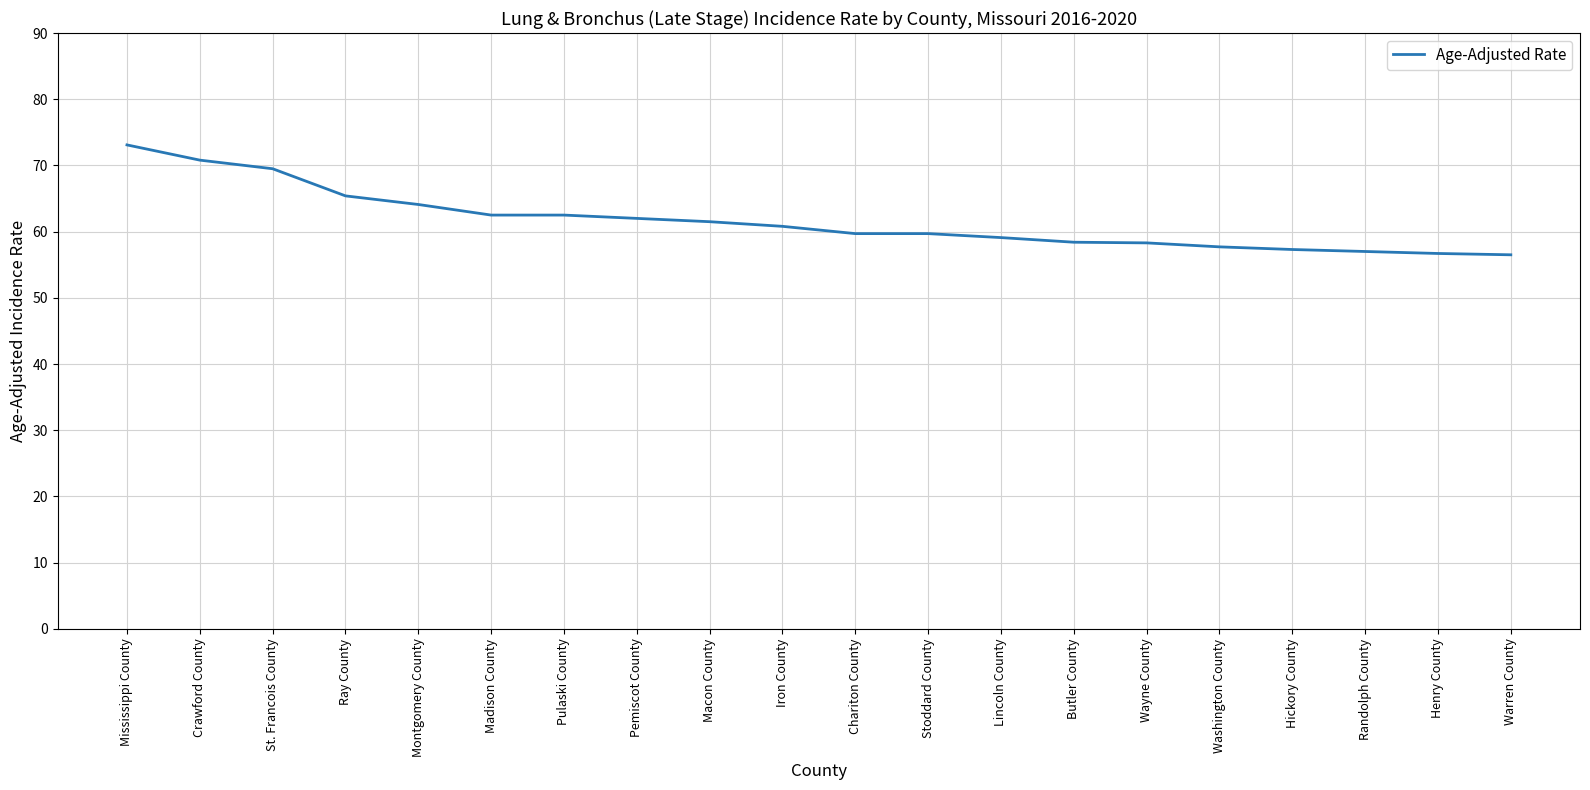

What is the change in value from Macon County to Wayne County?

-3.2